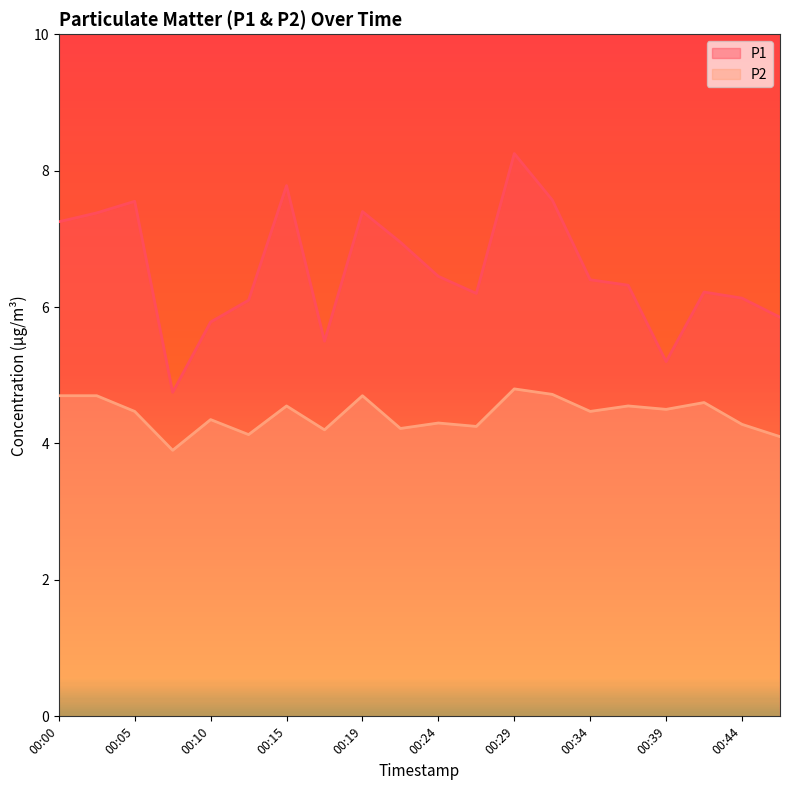

Which category has the lowest value across all series?

00:07